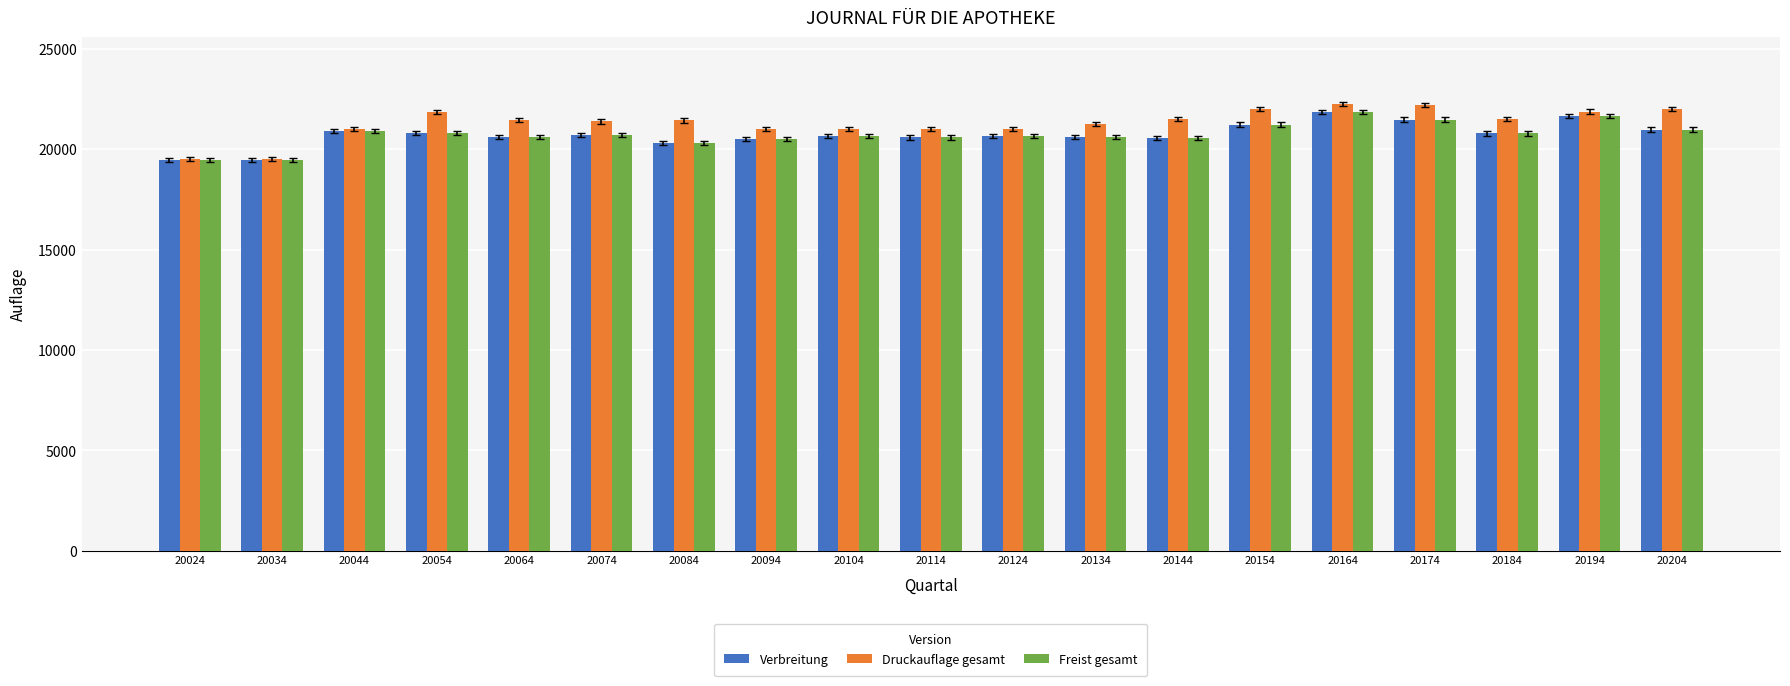

How many groups of bars are there?

19